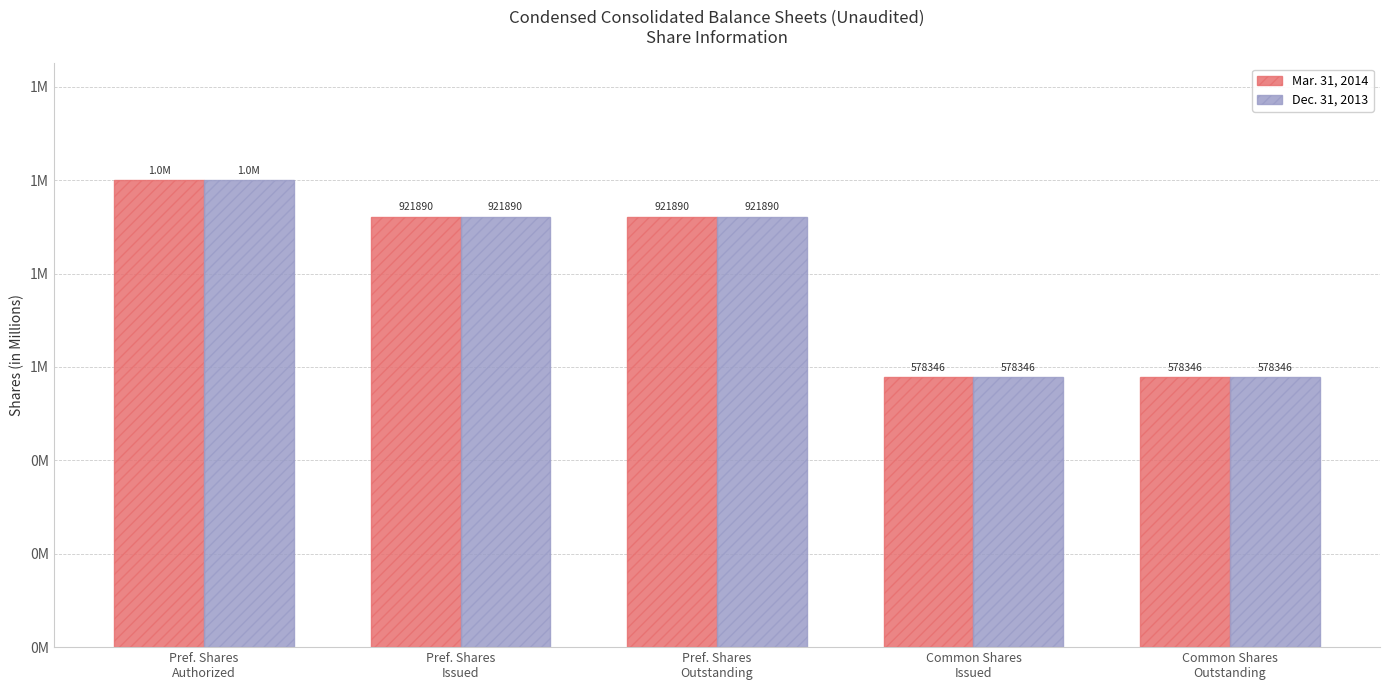

What is the minimum value shown in the chart?

0.6